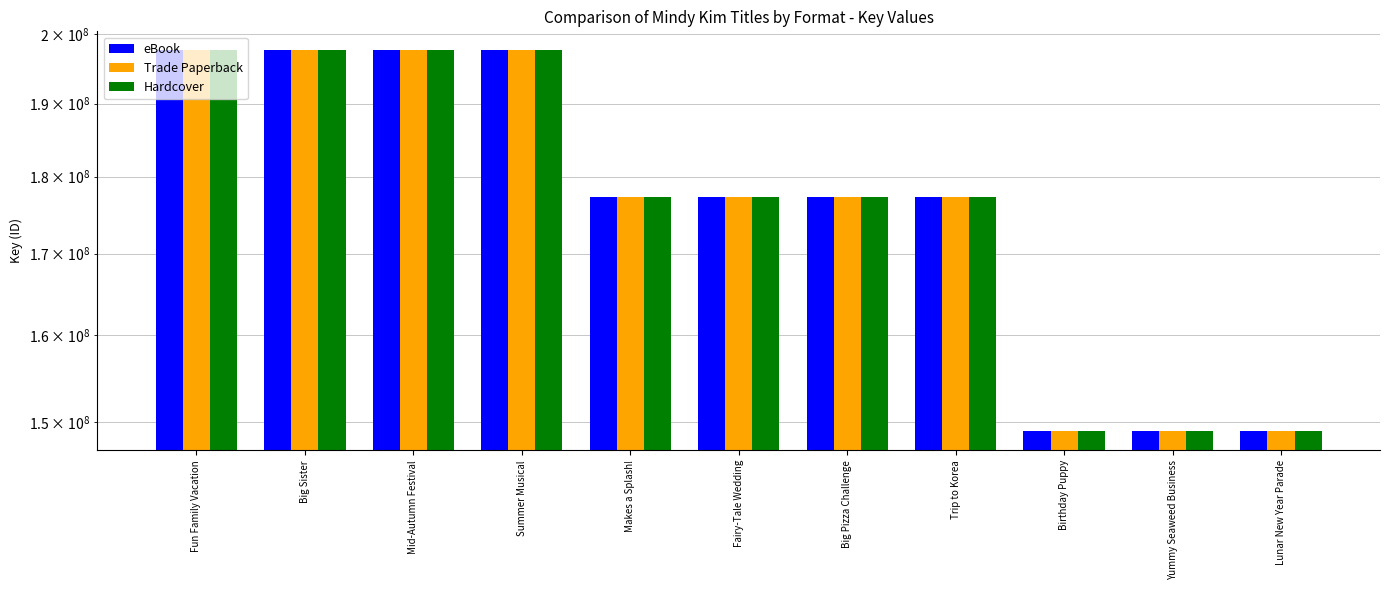

The Hardcover series shows 197649359 at Fun Family Vacation. True or false?

True